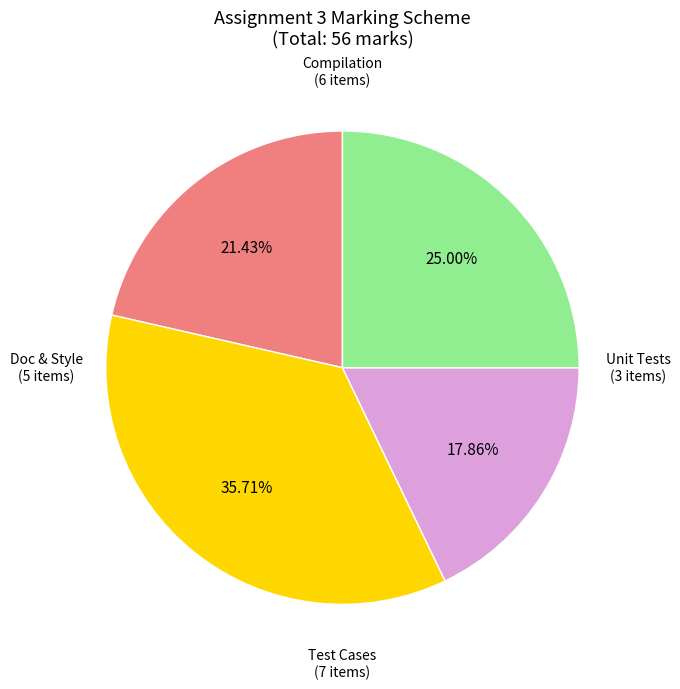

Is there any slice that represents more than half of the pie?

No